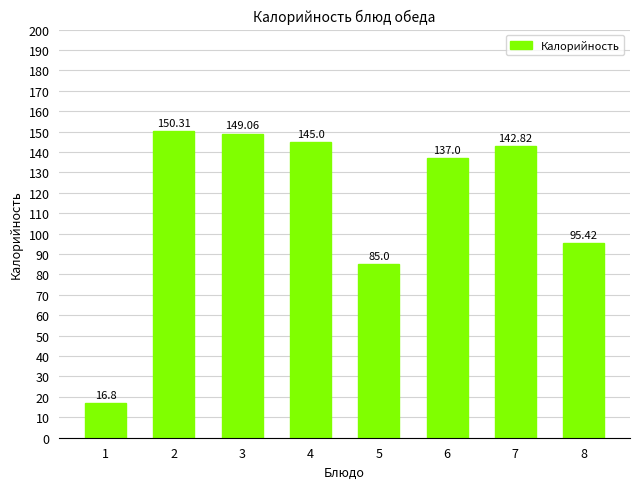

List the labels in order of value, largest first.

2, 3, 4, 7, 6, 8, 5, 1